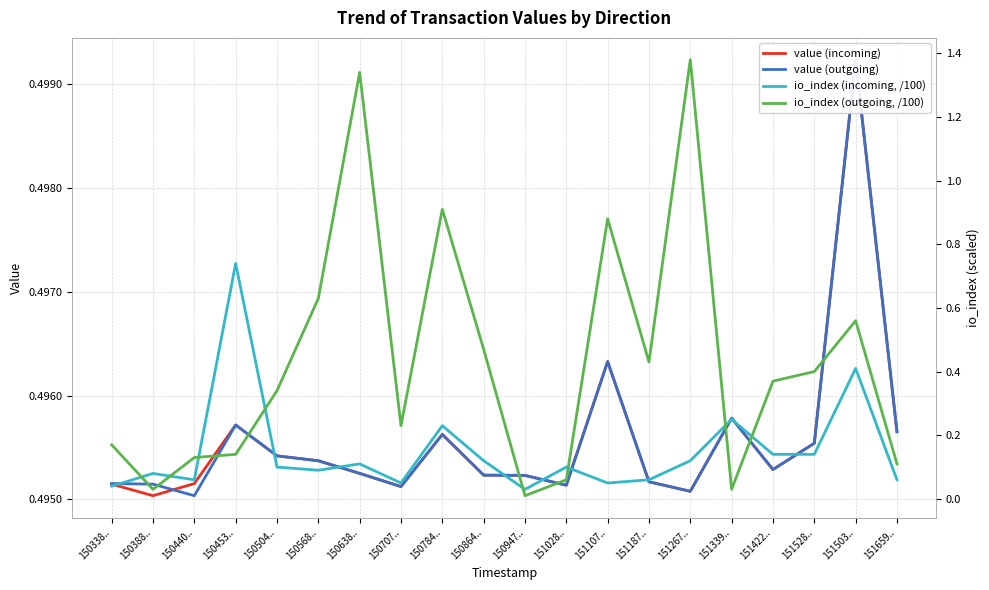

How many times do io_index (incoming, /100) and value (outgoing) cross each other?

2